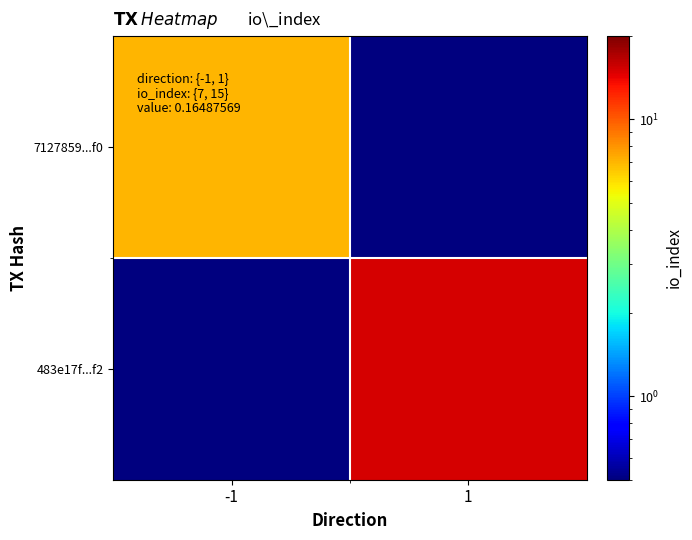

Between -1 and 1, which series saw the biggest shift?

483e17f...f2